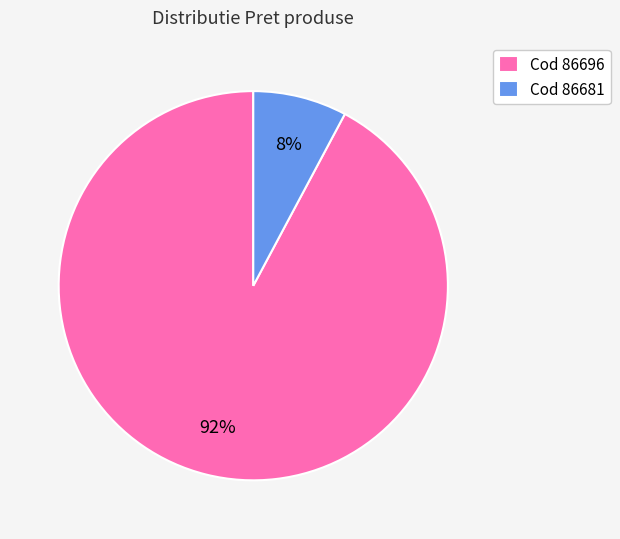

Between Cod 86696 and Cod 86681, which is larger?

Cod 86696